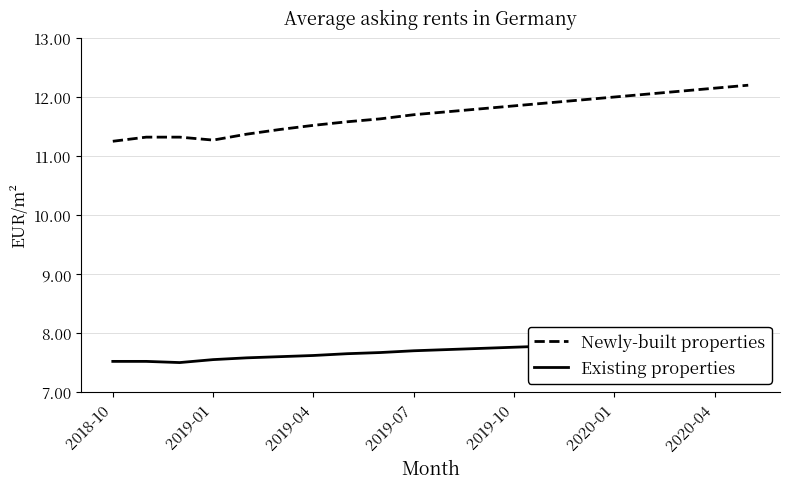

Is it true that Existing properties equals 7.7 at 7?

True